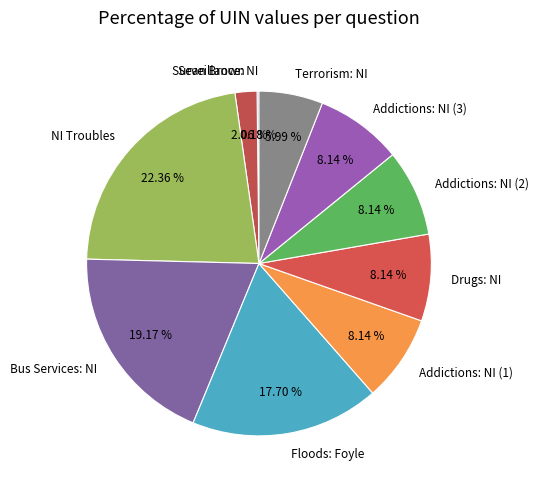

Is the sum of Floods: Foyle and NI Troubles greater than half?

No